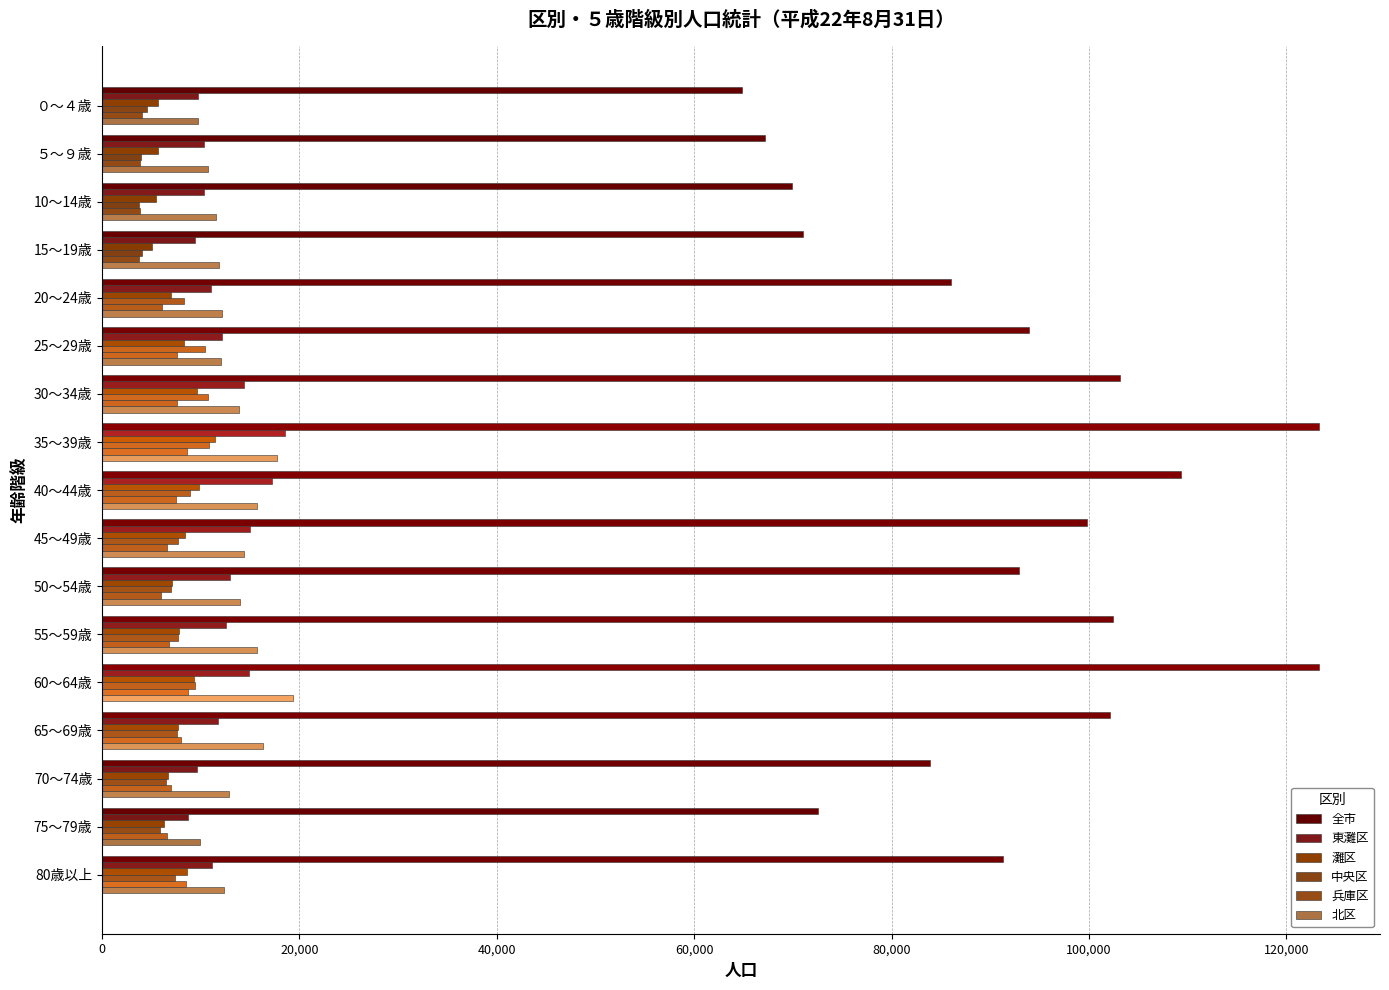

How many series are shown in this chart?

6